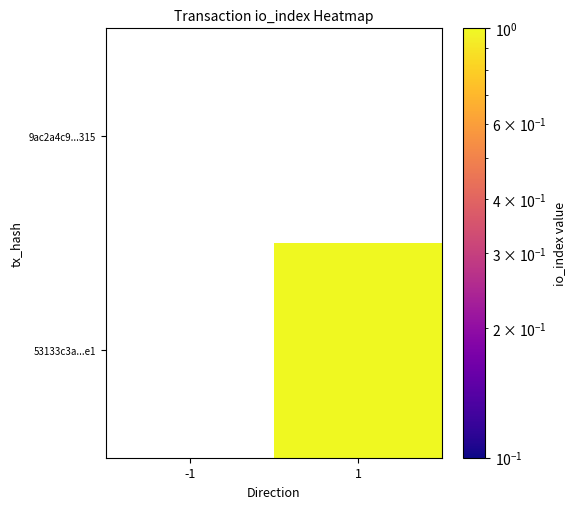

At how many categories does at least one series exceed 0?

1